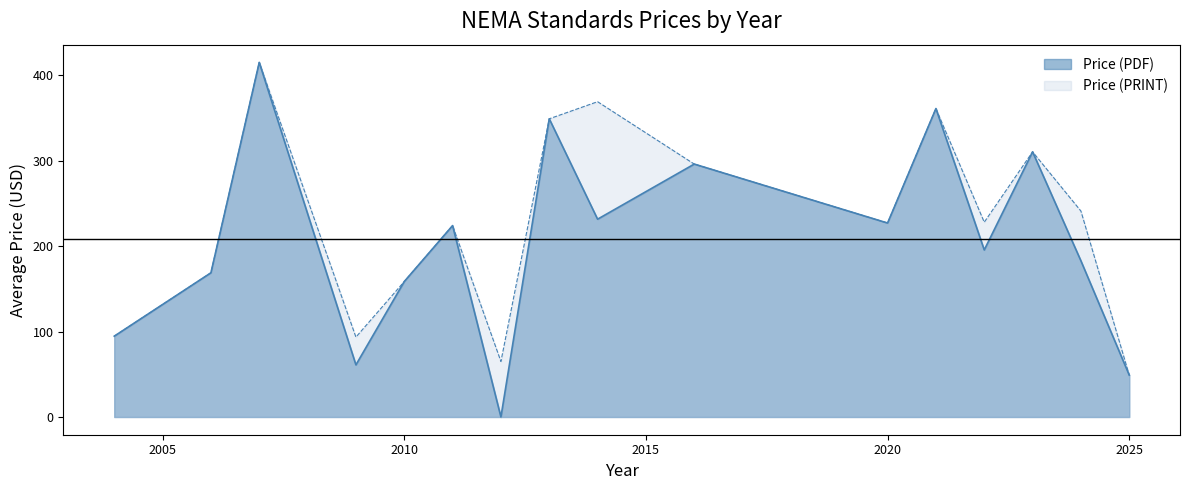

Which series changed the most between 2006 and 2009?

Price (PDF)